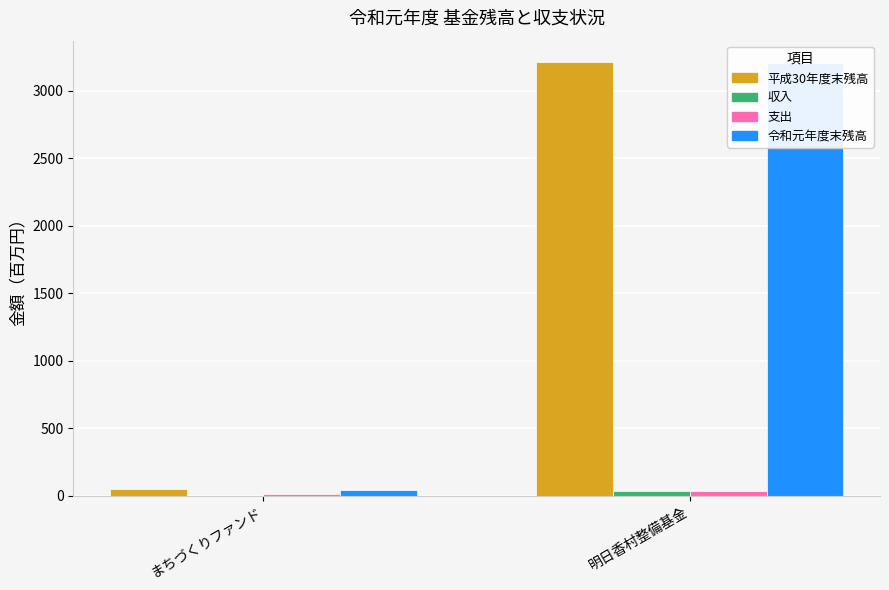

Is it true that 支出 equals 37.0 at 明日香村整備基金?

True